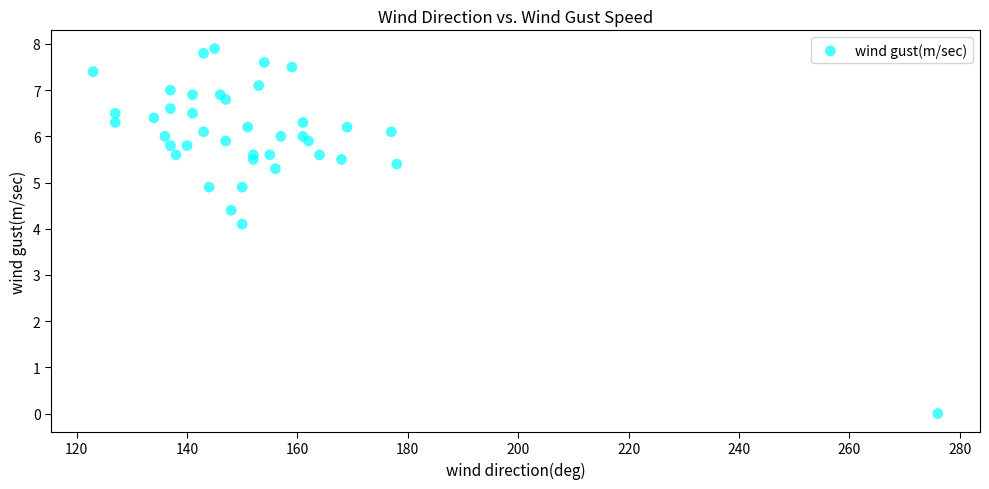

What Y value in the scatter plot is closest to 3?

4.1